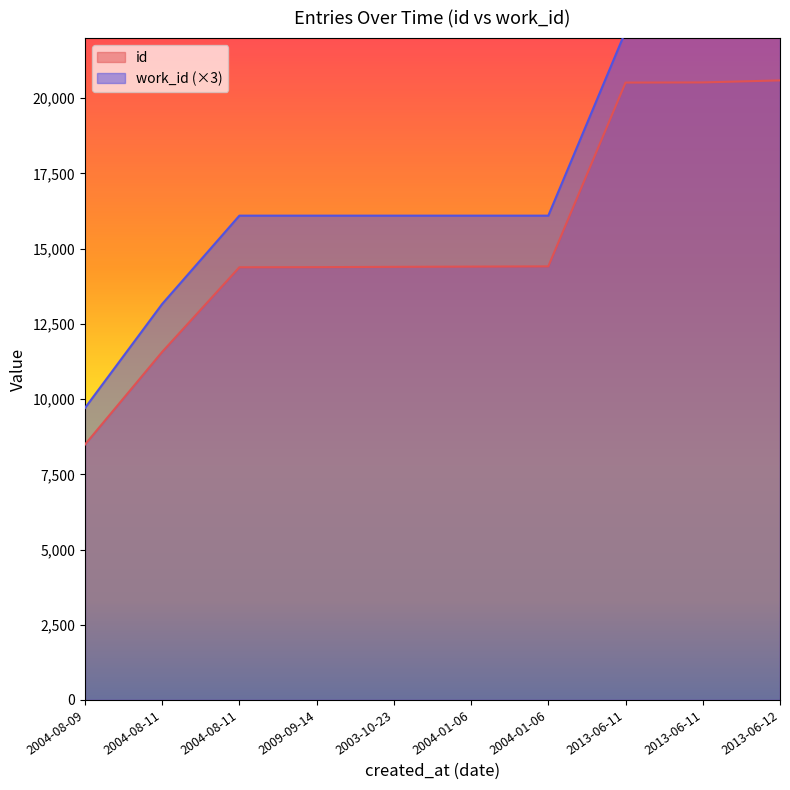

What is the value of the work_id point at the 10th from the left?

22233